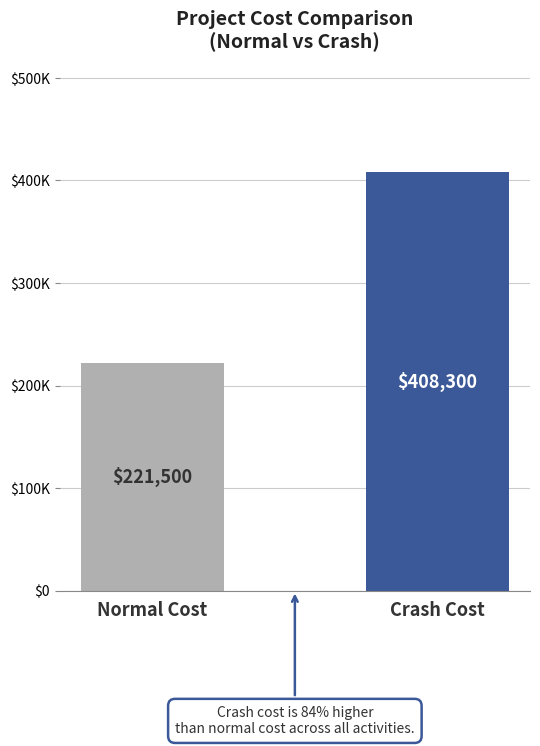

Are the bars grouped side by side (vs. stacked)?

Yes